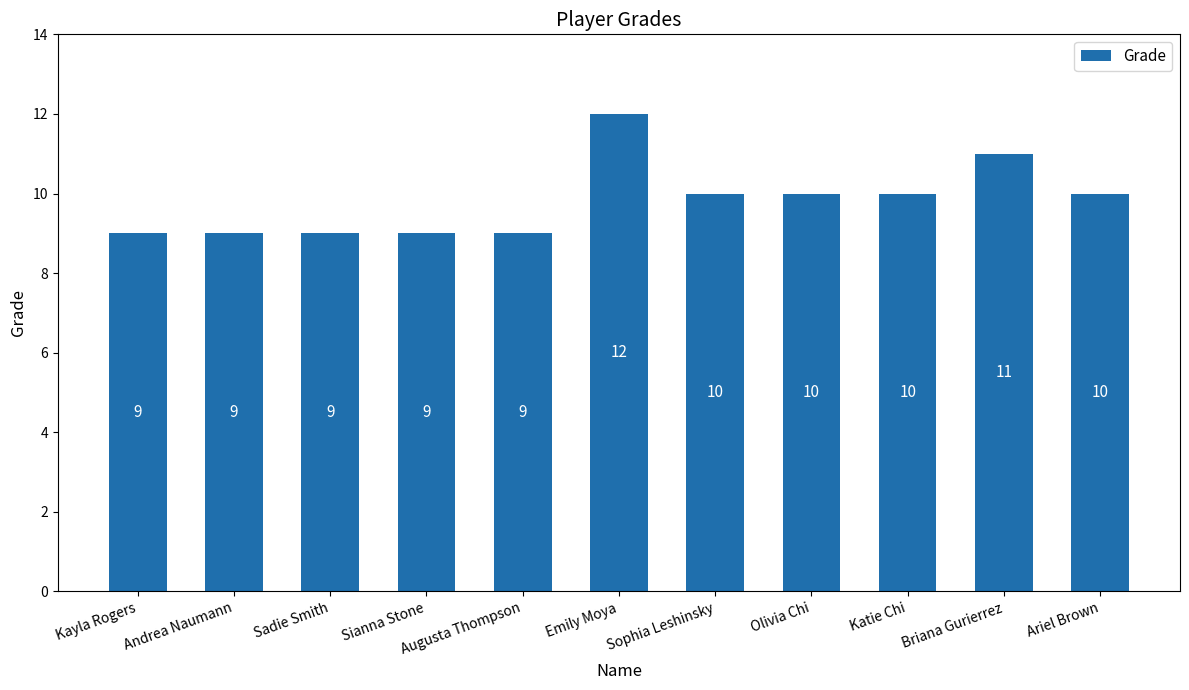

Where does the data first go above 10?

Emily Moya